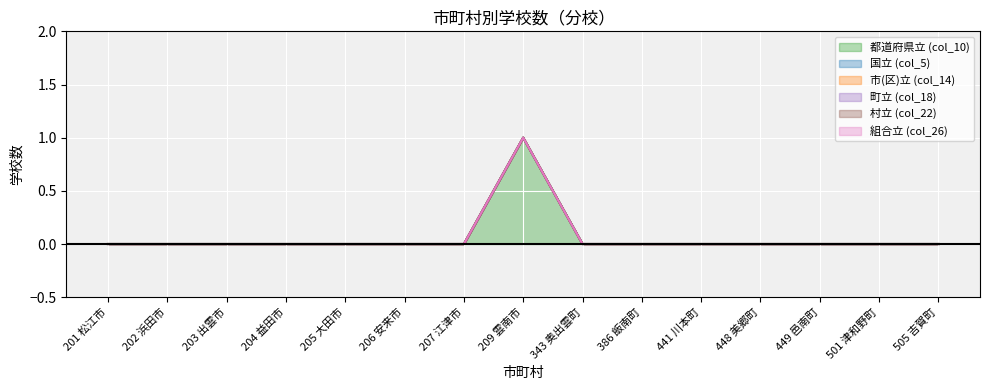

Is the value of 町立 (col_18) at 207 江津市 greater than the value of 組合立 (col_26) at 203 出雲市?

No